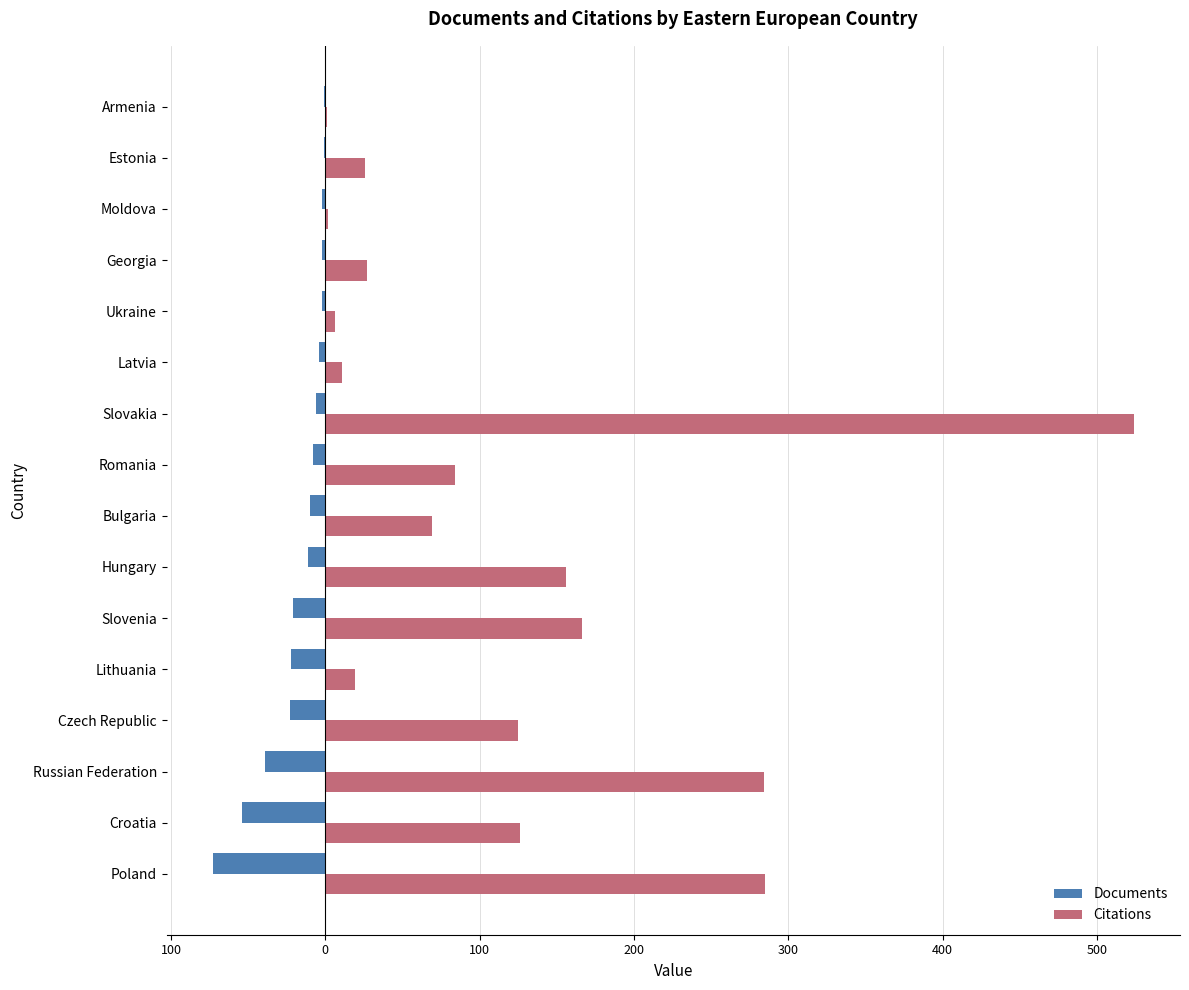

What is the sum of all Documents values?

-279